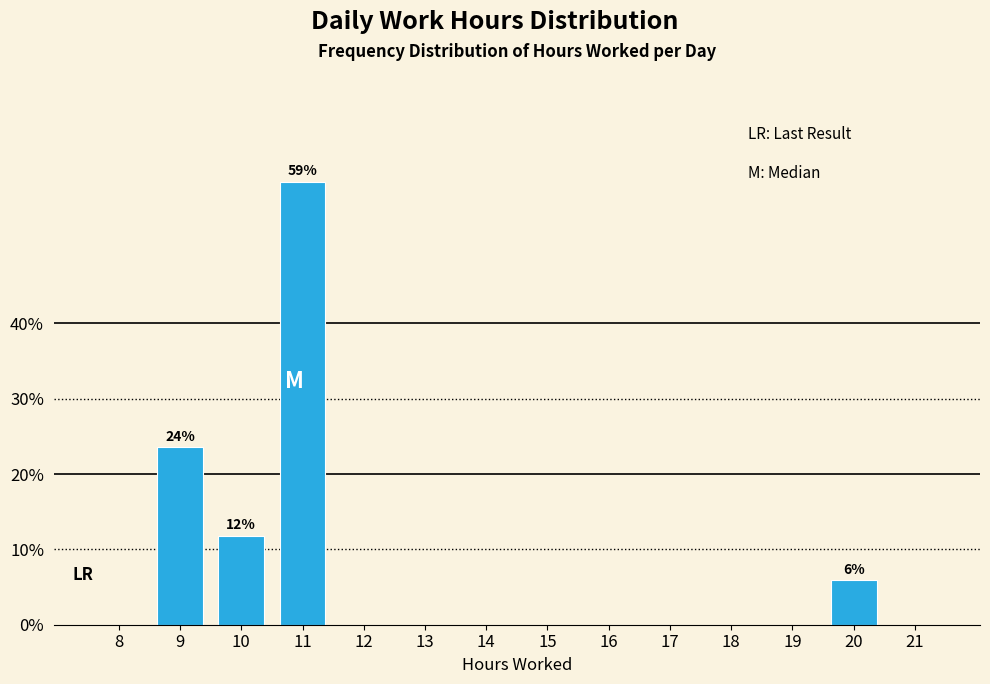

Reading left to right, extract all data points from this chart.

8=0.0	9=23.5	10=11.8	11=58.8	12=0.0	13=0.0	14=0.0	15=0.0	16=0.0	17=0.0	18=0.0	19=0.0	20=5.9	21=0.0